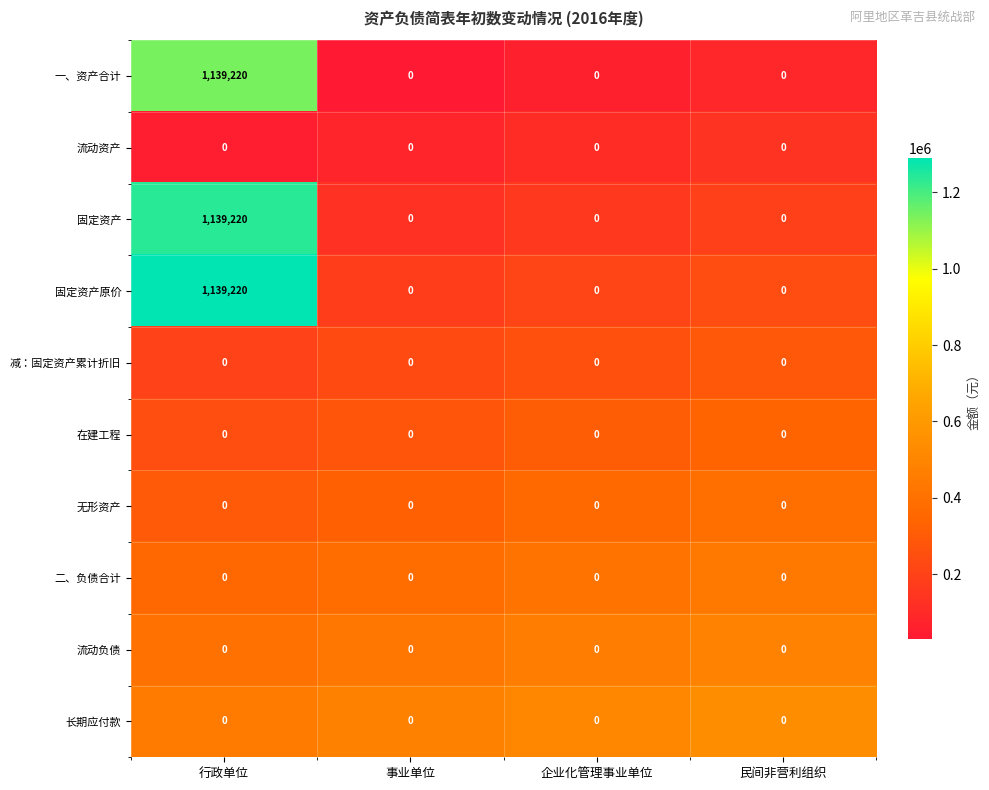

Read the 固定资产 value at 行政单位, to the nearest 10.

1139220